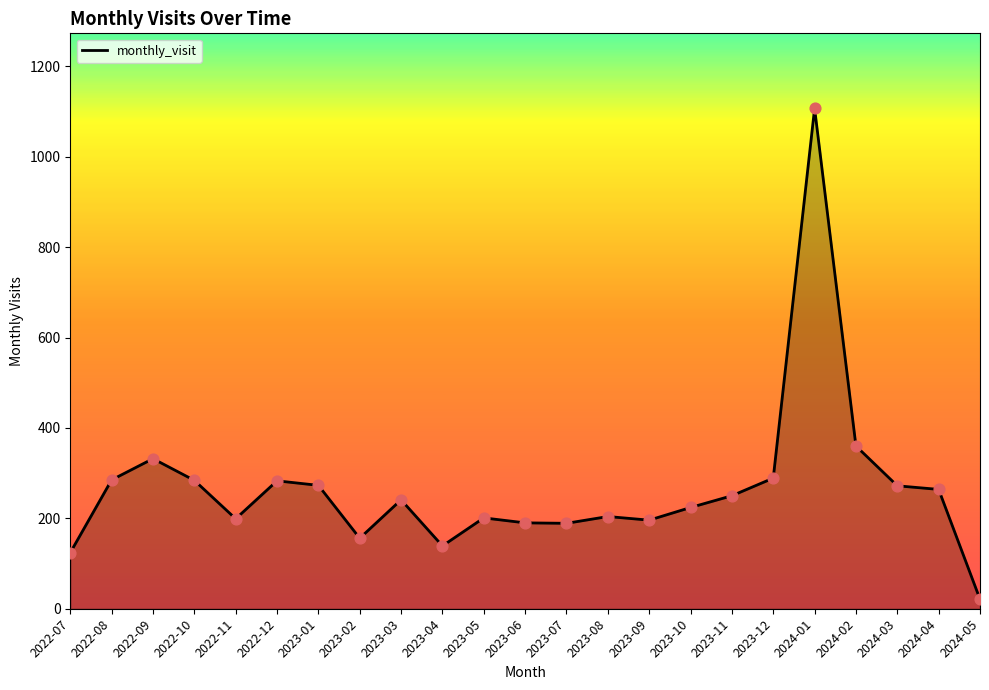

Which has a higher value, 2023-07 or 2023-03?

2023-03